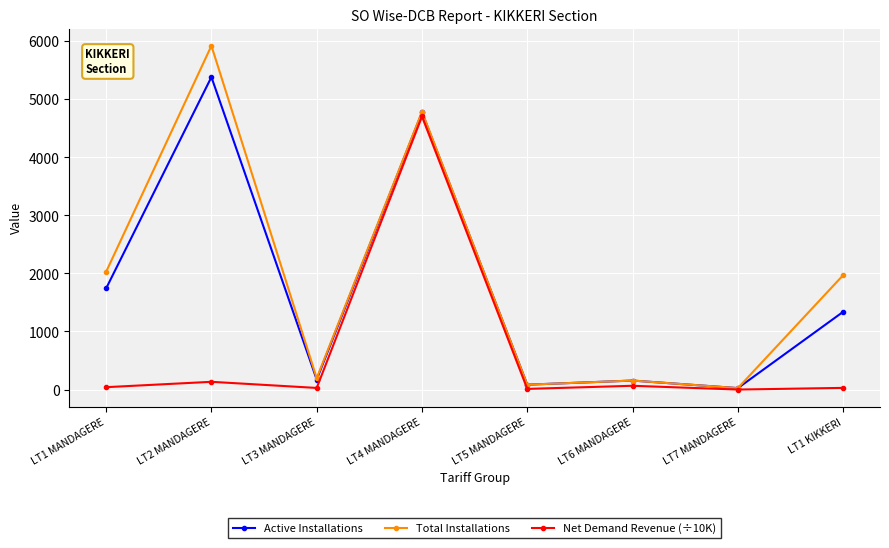

The value of Total Installations at LT1 KIKKERI is 1970.0. True or false?

True